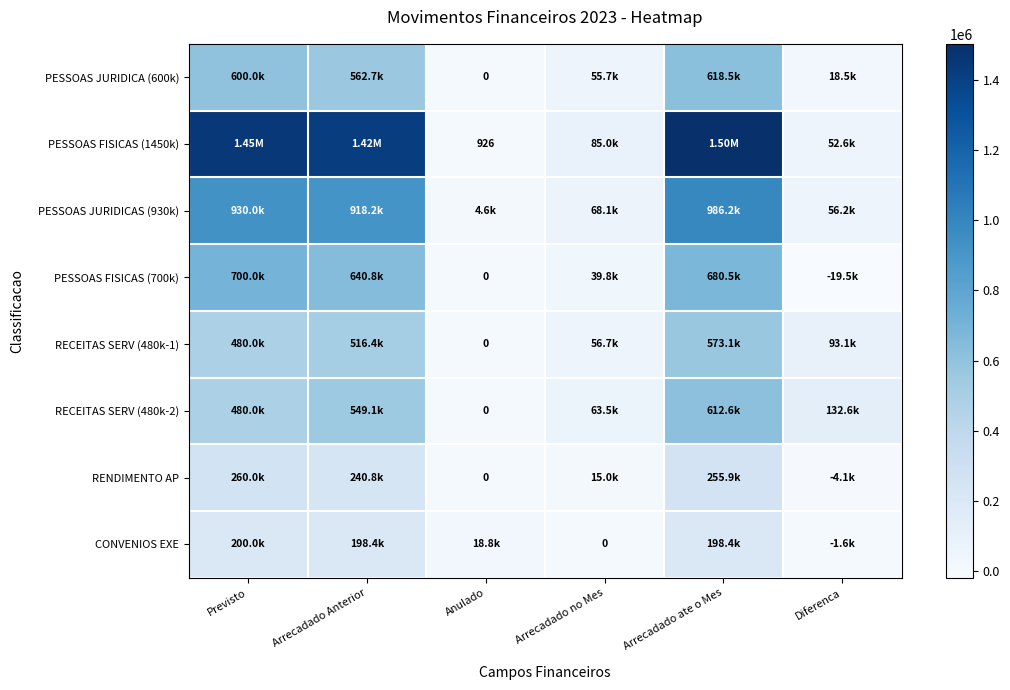

How many values in the PESSOAS FISICAS (1450k) series are below 1417581?

3